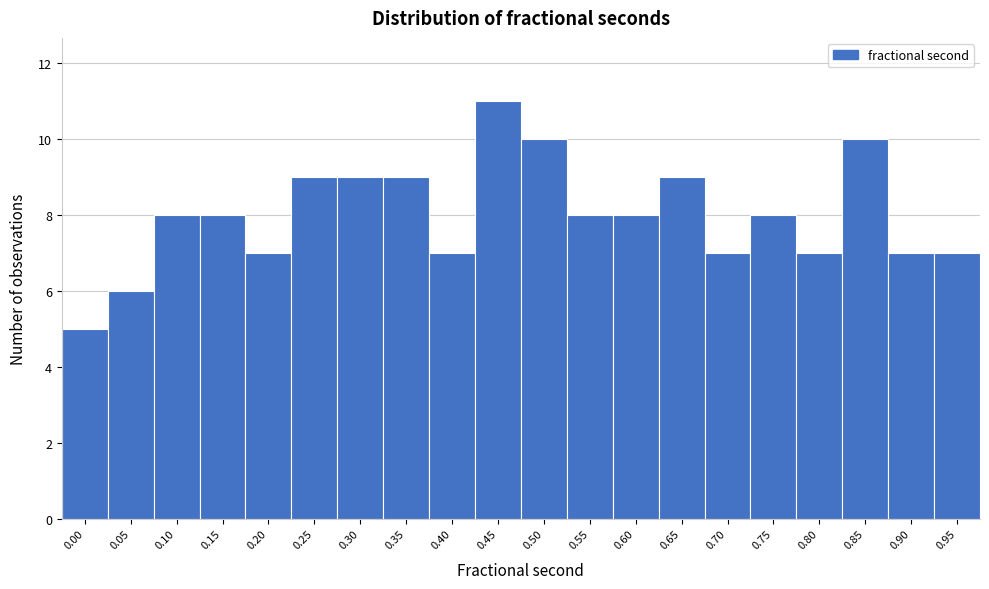

Reading right to left, extract all data points from this chart.

0.95=7	0.90=7	0.85=10	0.80=7	0.75=8	0.70=7	0.65=9	0.60=8	0.55=8	0.50=10	0.45=11	0.40=7	0.35=9	0.30=9	0.25=9	0.20=7	0.15=8	0.10=8	0.05=6	0.00=5